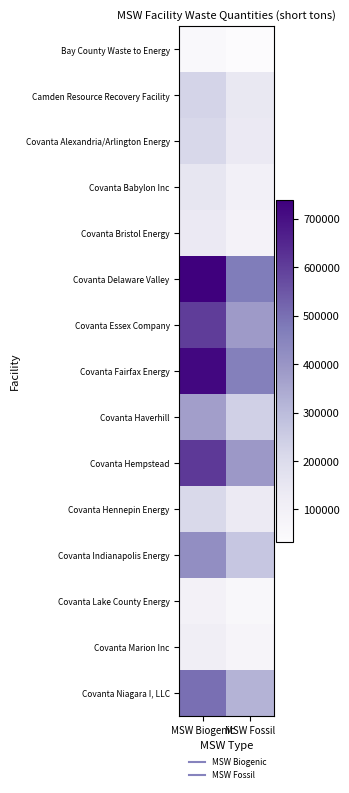

At how many categories does at least one series exceed 573713?

1